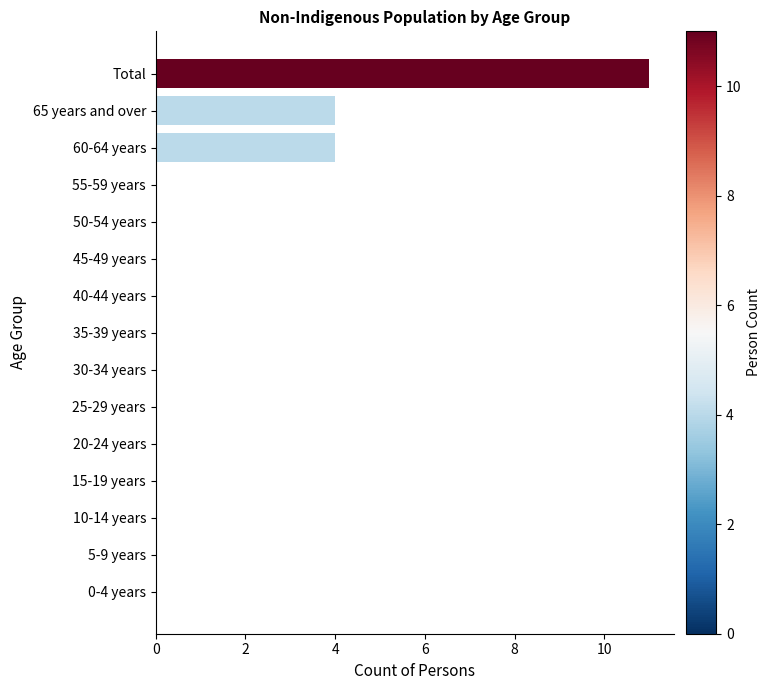

What is the sum of all values?

19